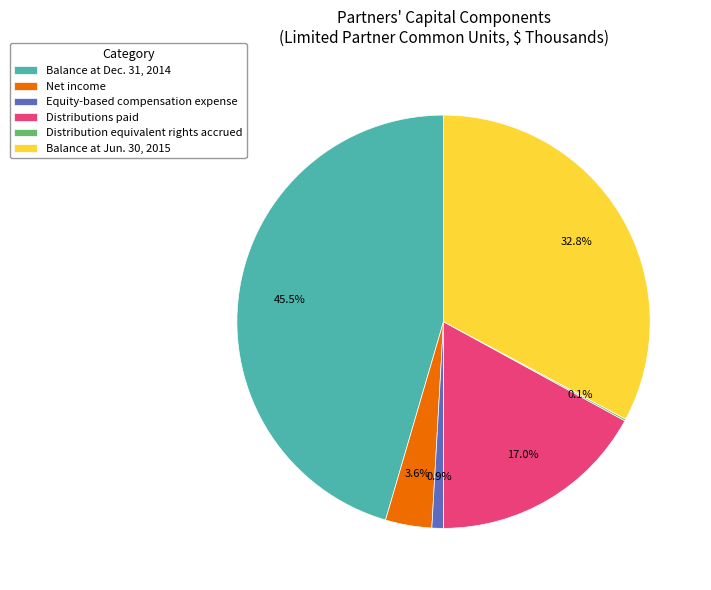

What percentage is NOT represented by Distributions paid?

83.0%